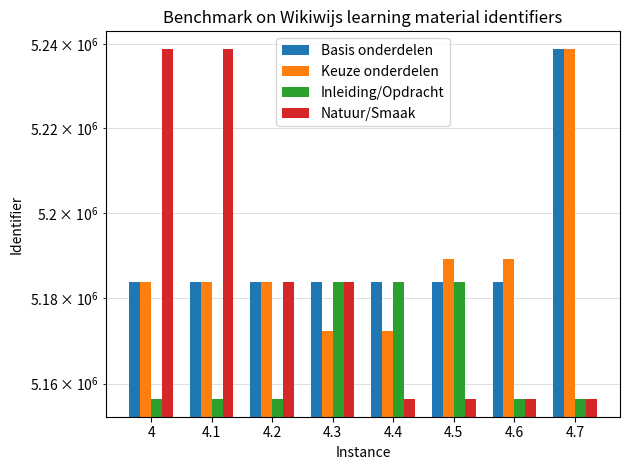

What is the sum of the Natuur/Smaak values at 4.2 and 4.1?

10422576